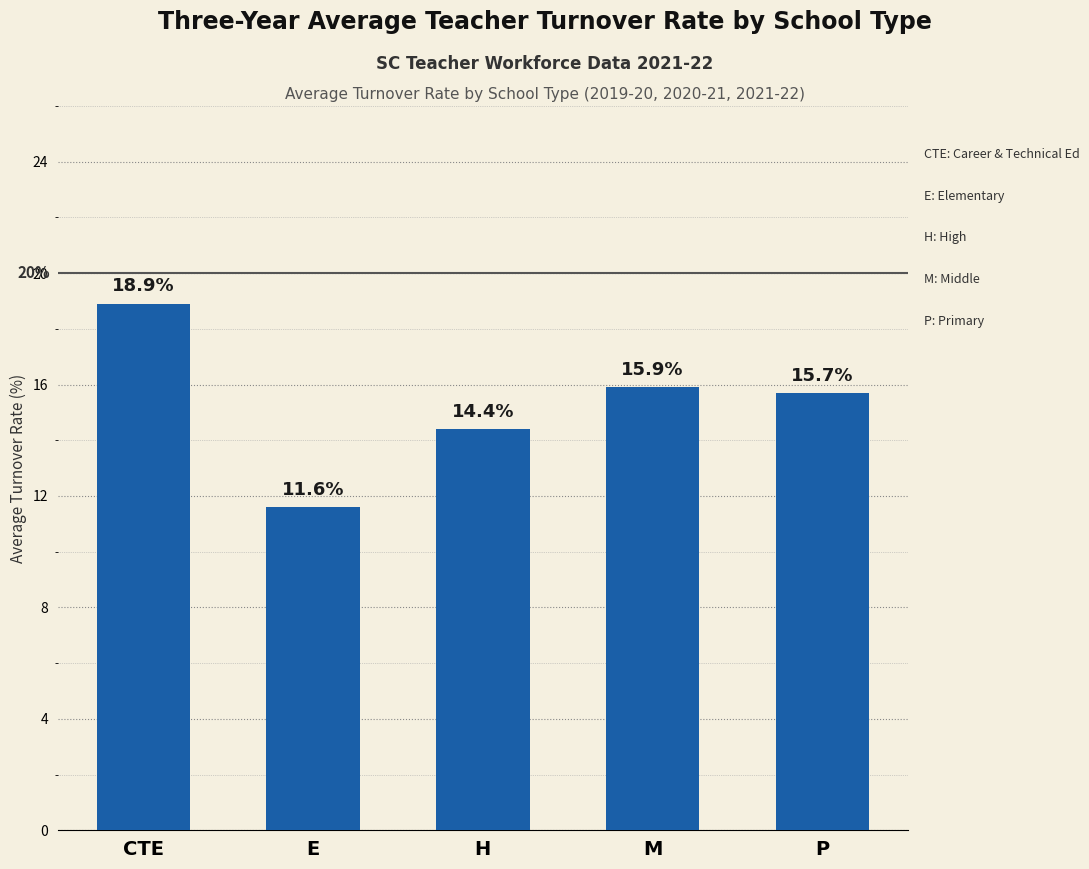

What is the sum of all values?

76.5